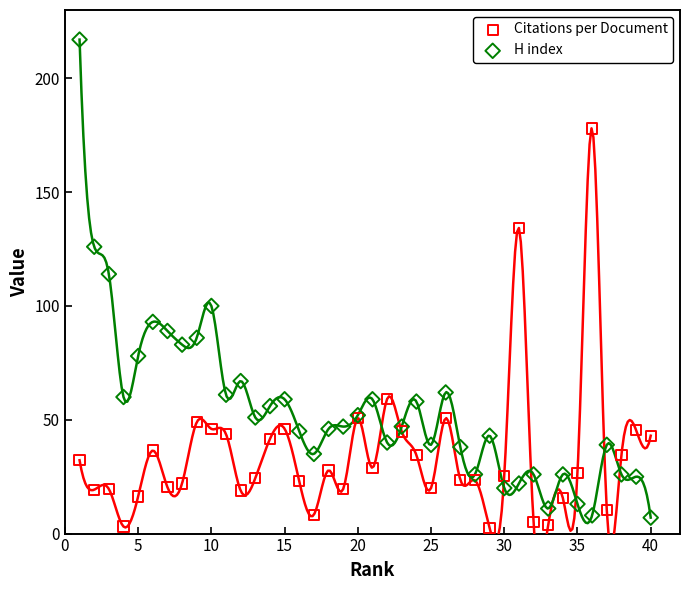

Which series has the widest spread of Y values?

H index